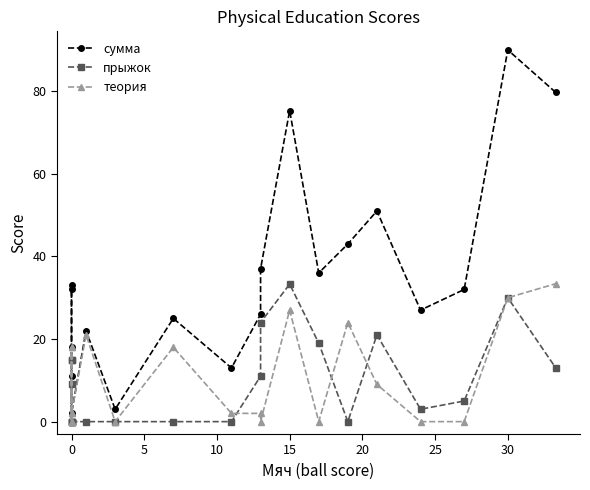

How many interior local valleys does the теория series have?

4